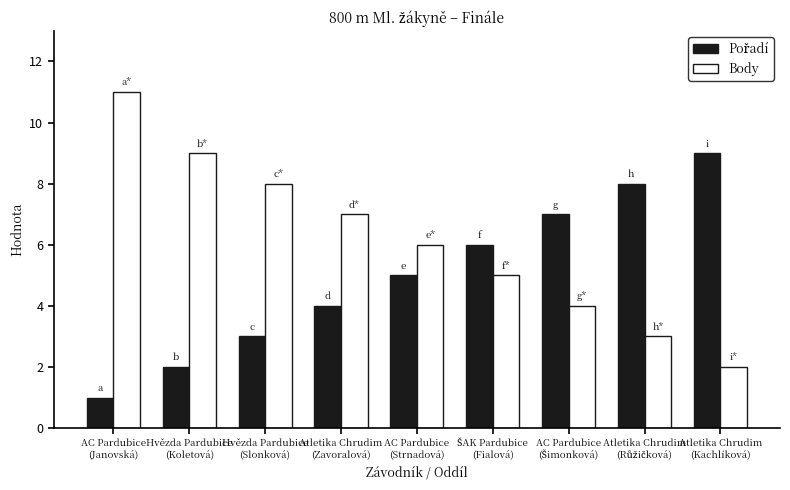

Which series has the largest total across all categories?

Body